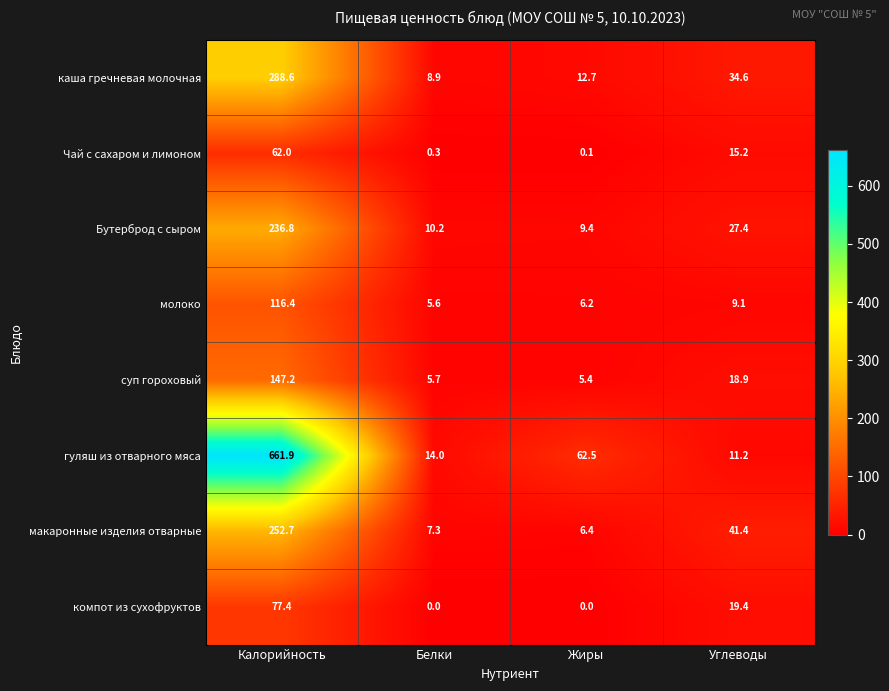

What is the difference between the second highest and second lowest values in the макаронные изделия отварные series?

34.1